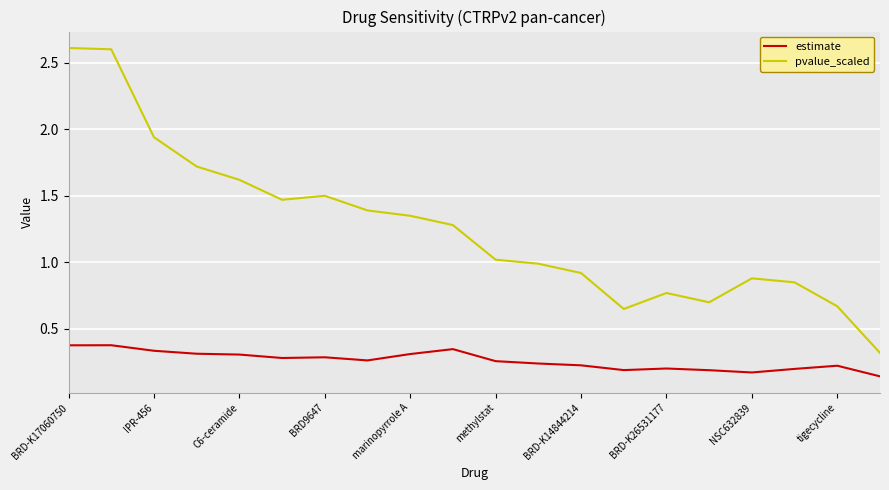

Which series has the largest range (max minus min)?

pvalue_scaled